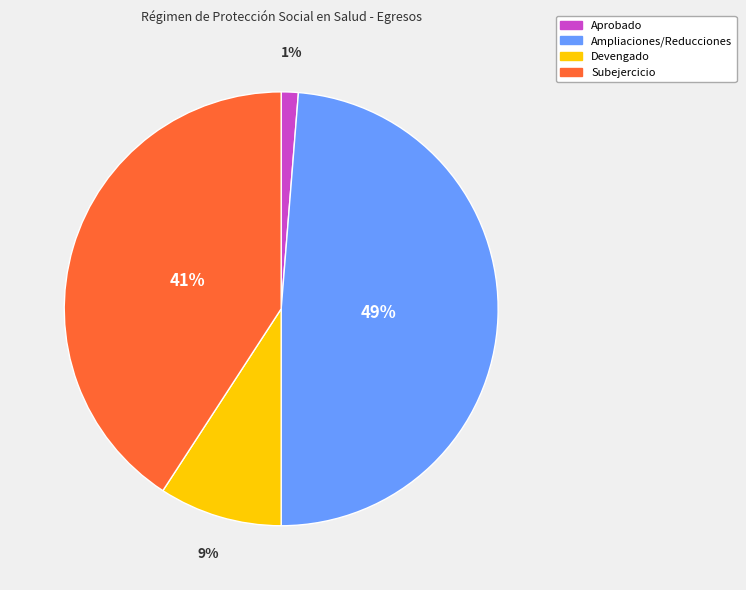

Which category has the smallest portion of the pie?

Aprobado